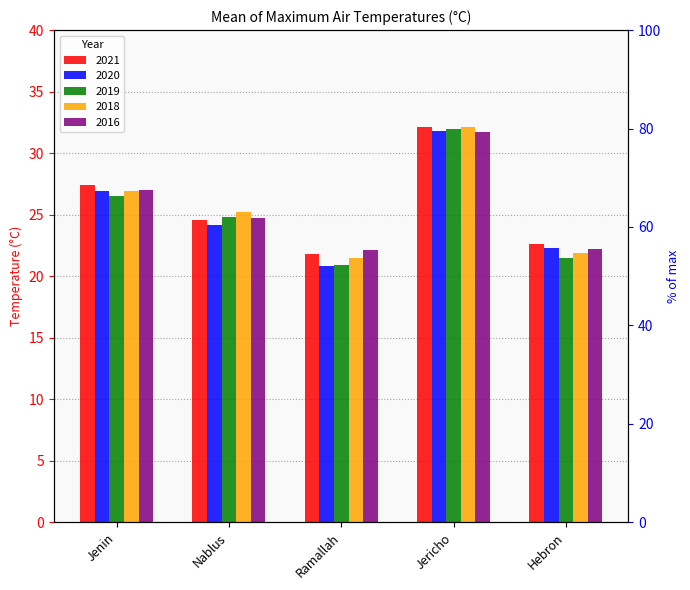

What is the total value across all series at Jenin?

134.7